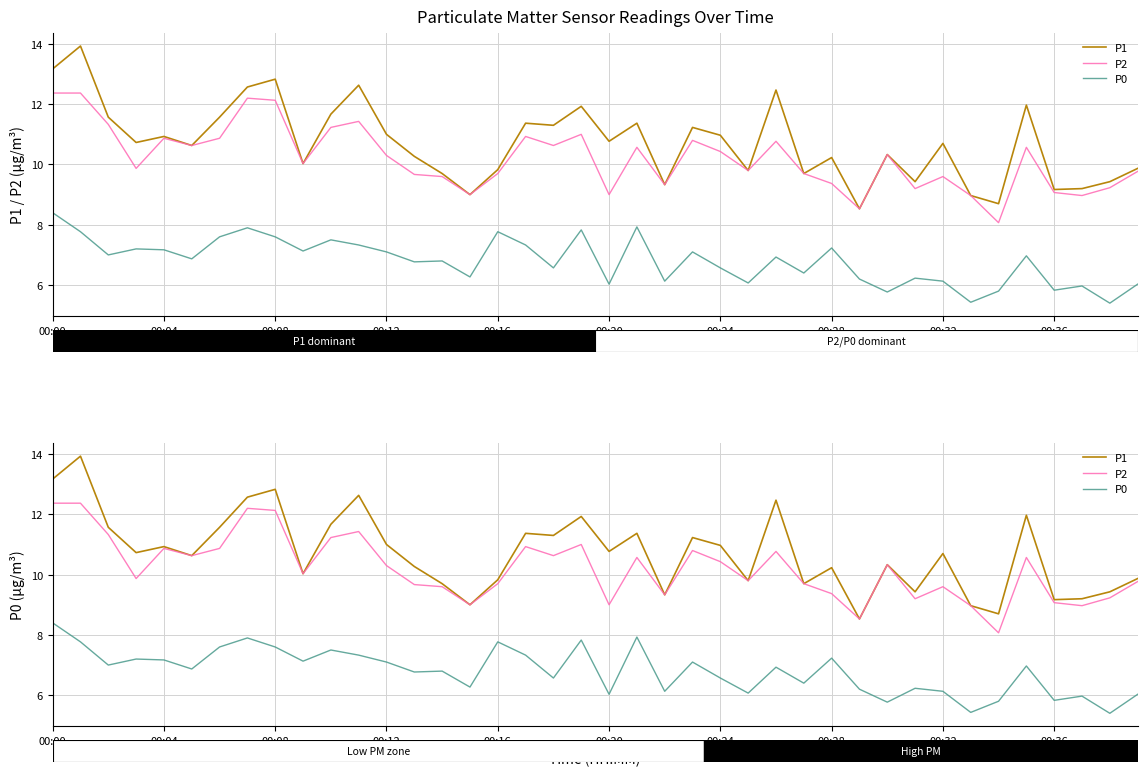

Where does the P0 series first go above 6?

00:00